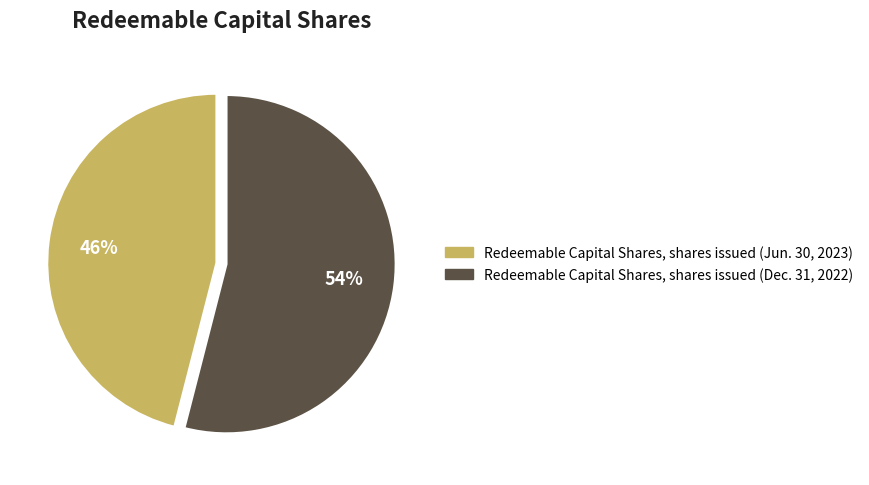

To the nearest percent, what is the difference between the Redeemable Capital Shares, shares issued (Jun. 30, 2023) and Redeemable Capital Shares, shares issued (Dec. 31, 2022) slice percentages?

8%